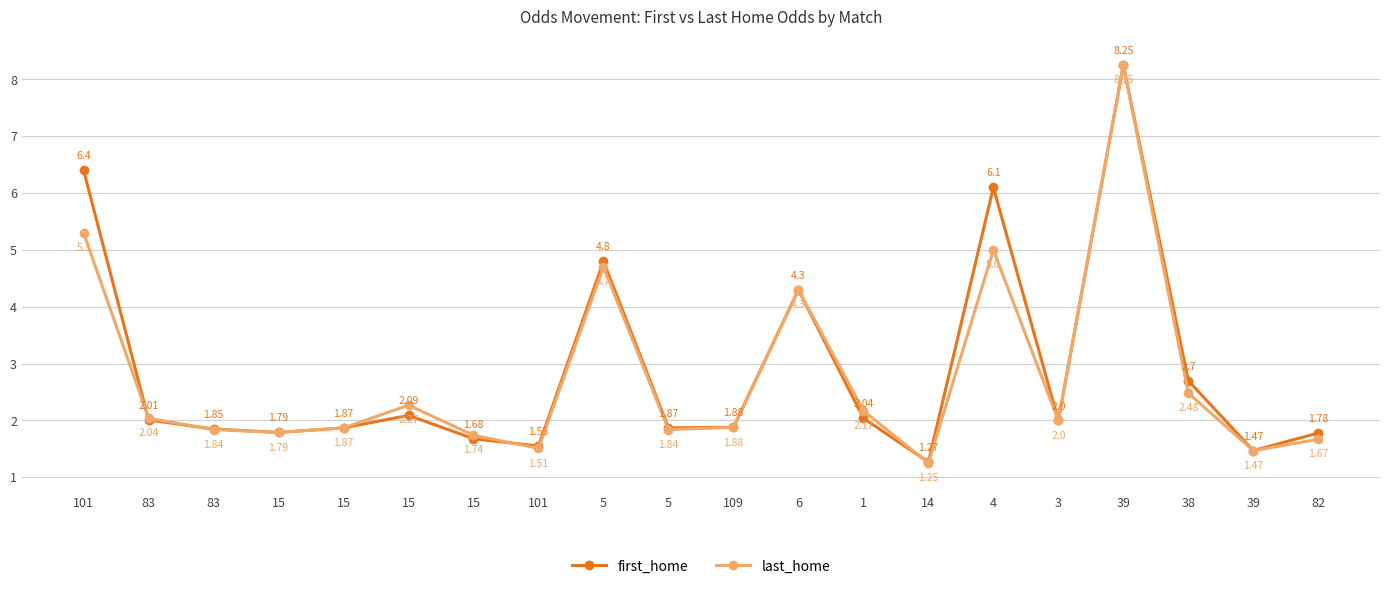

True or false: last_home has a value of 5.3 at 101.

True